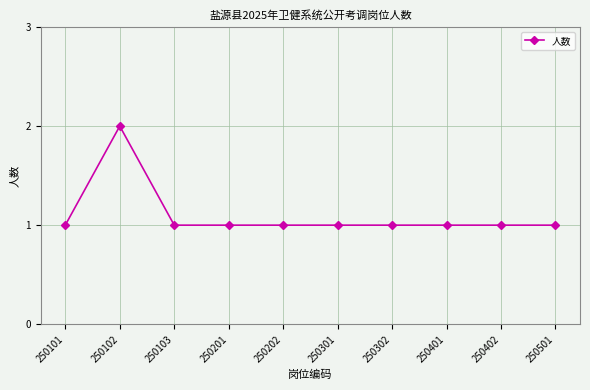

How many categories are shown in the chart?

10